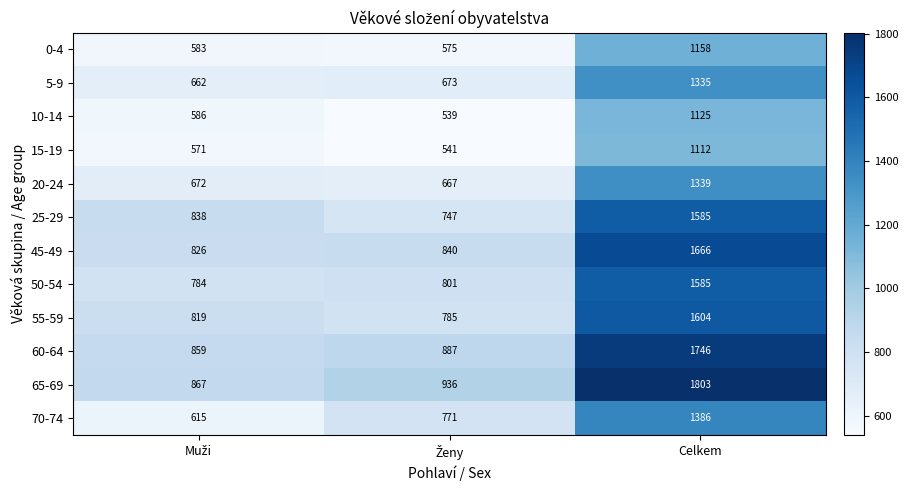

The value of 5-9 at Celkem is 1335. True or false?

True